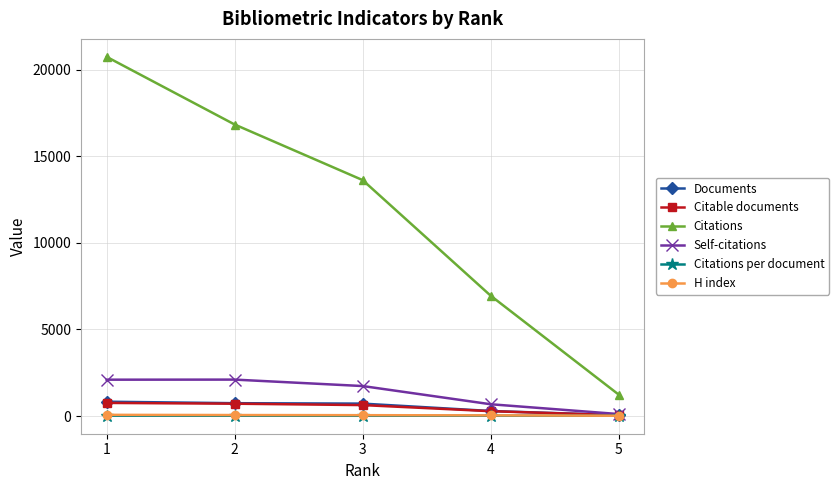

Rank the categories by Citations value from lowest to highest.

5, 4, 3, 2, 1